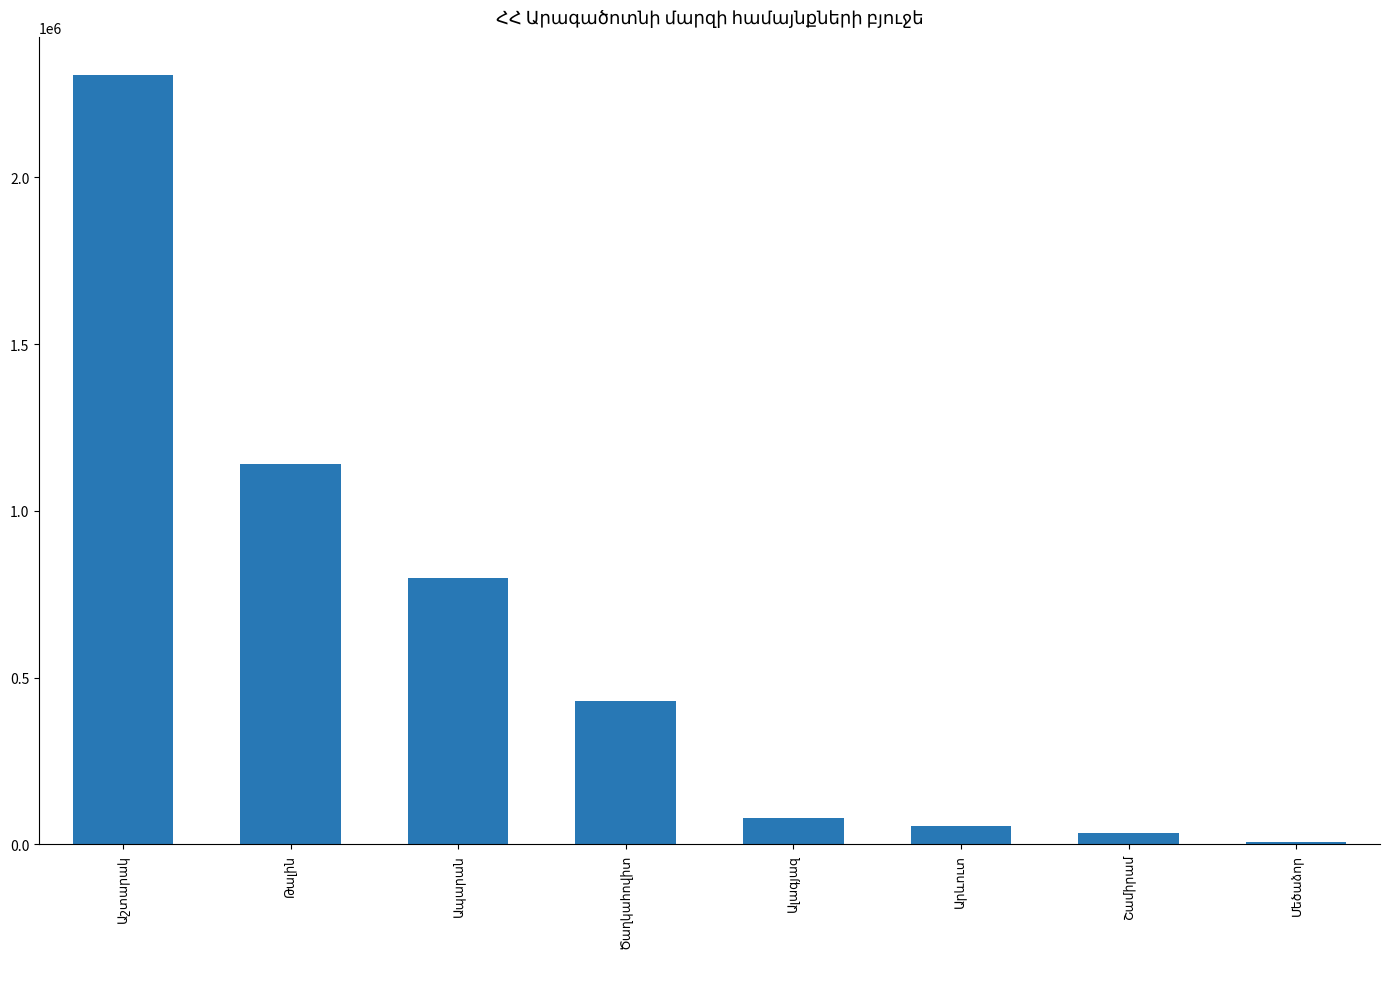

What is the maximum value shown in the chart?

2305582.1